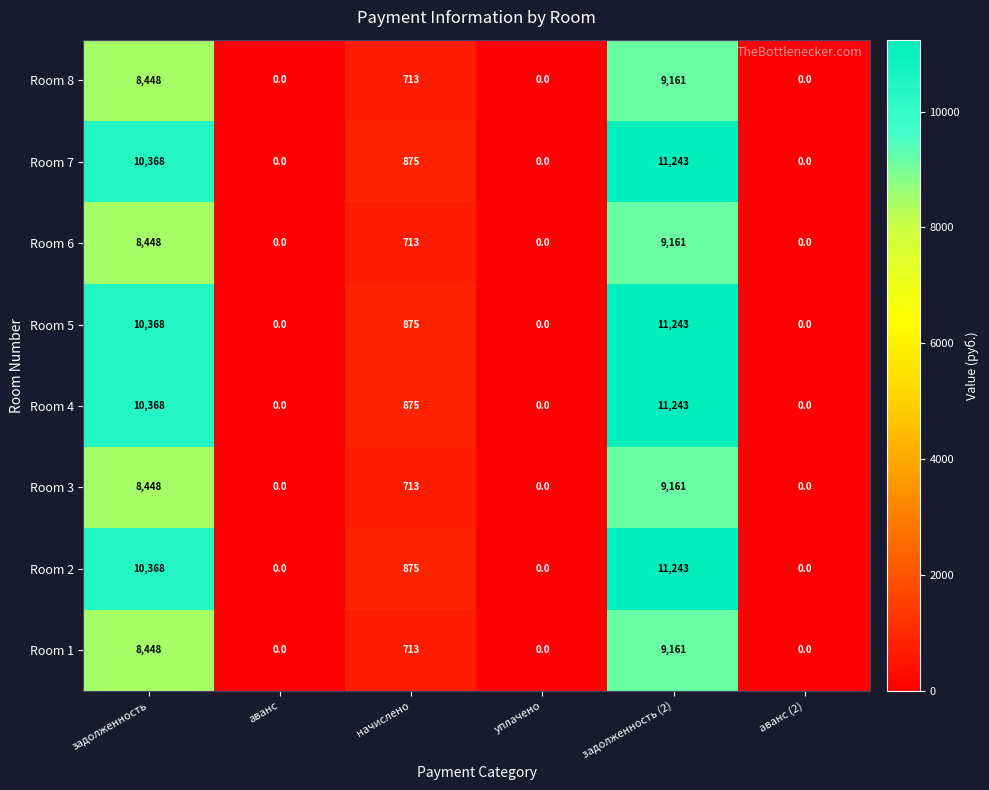

The Room 3 series shows 3437 at аванс. True or false?

False